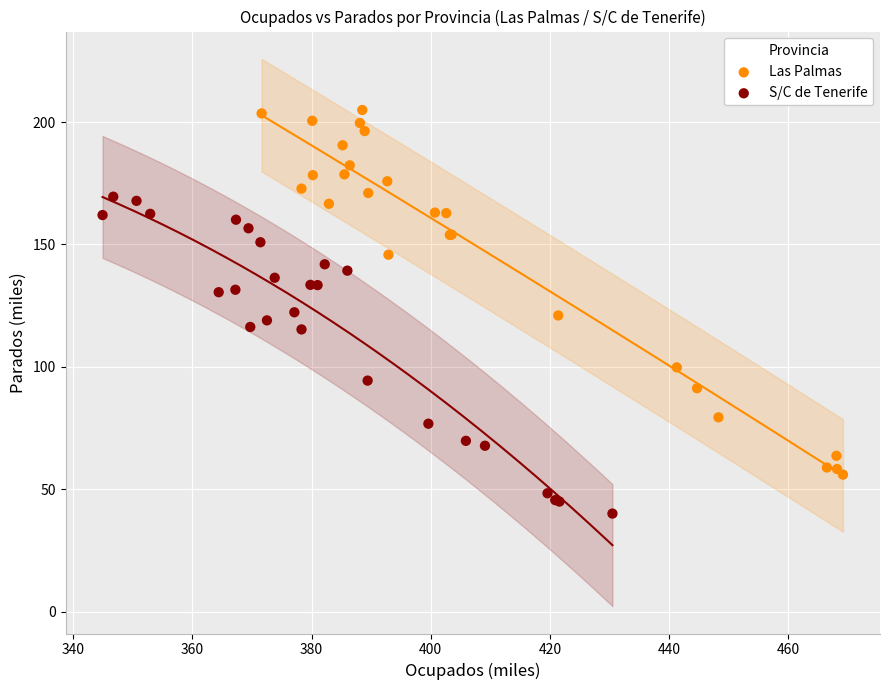

Which series reaches the maximum Y coordinate?

Las Palmas